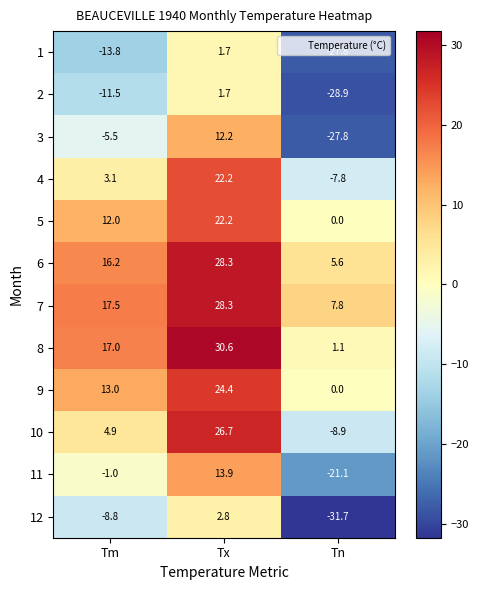

Which series has the widest spread of values?

3